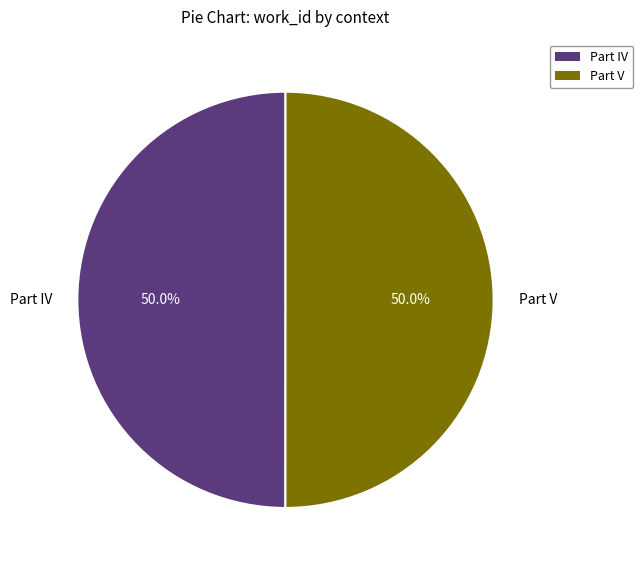

What is the ratio of the value at Part IV to the value at Part V?

1.0